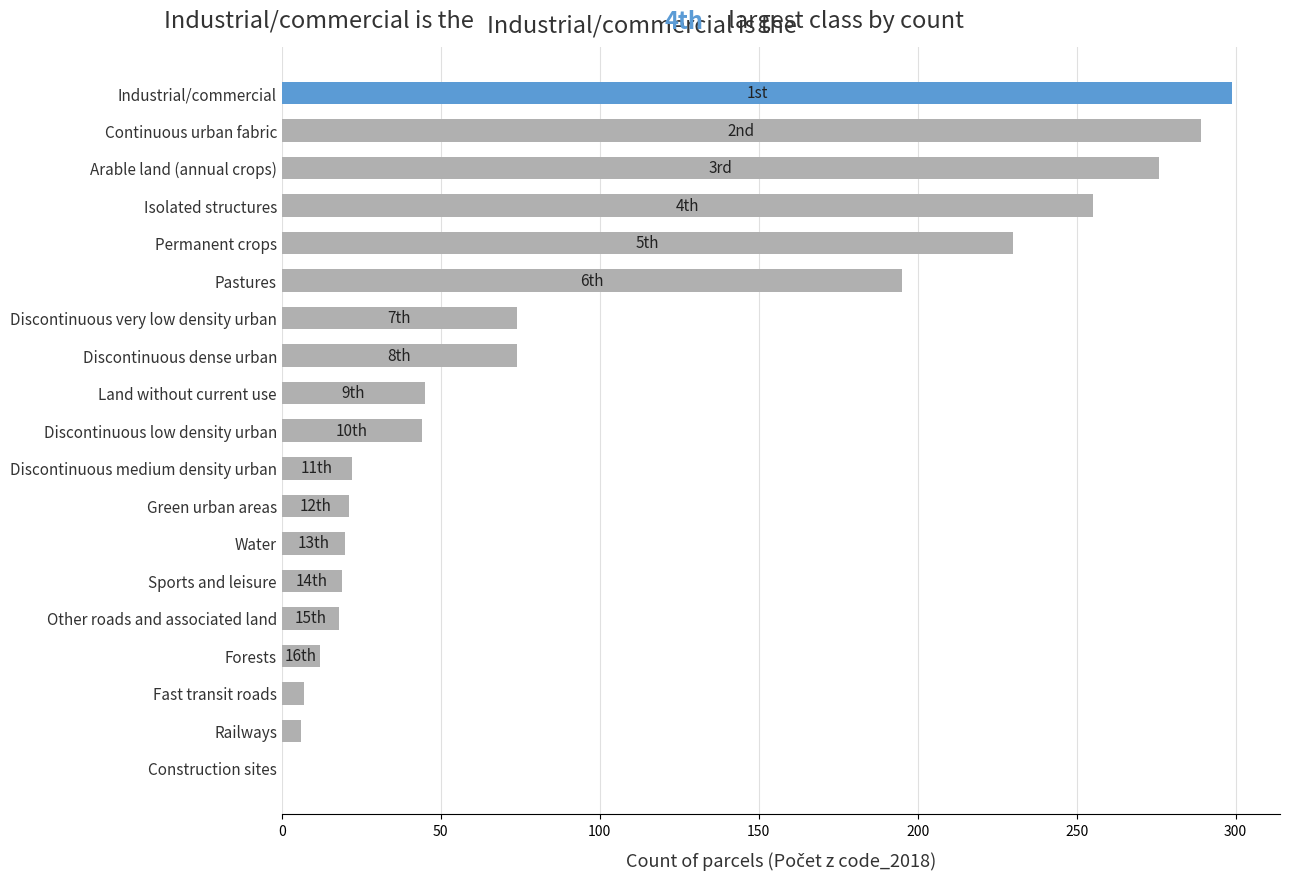

What is the sum of the values at Continuous urban fabric and Discontinuous very low density urban?

363